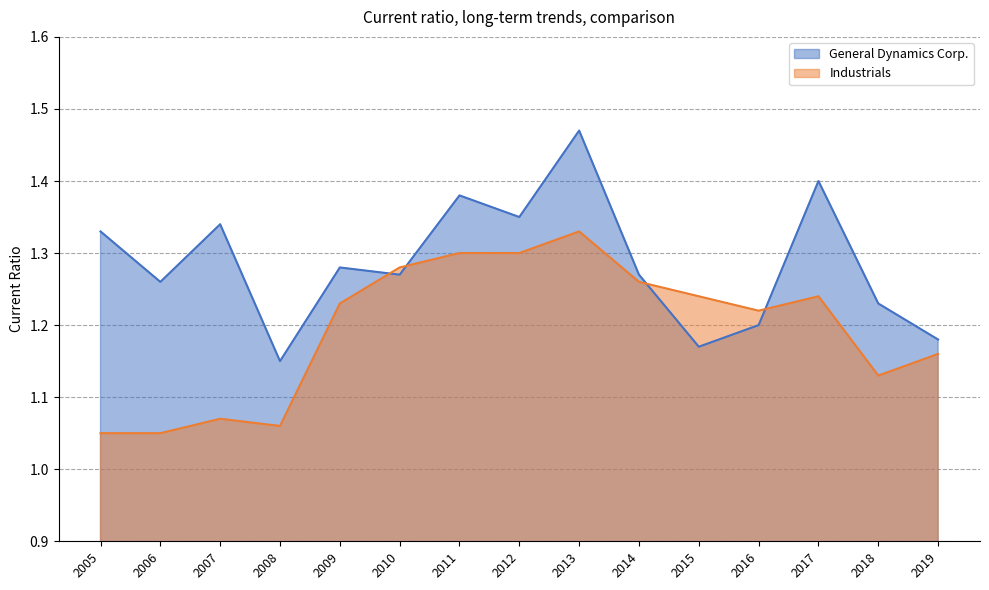

How many distinct data groups are displayed?

2